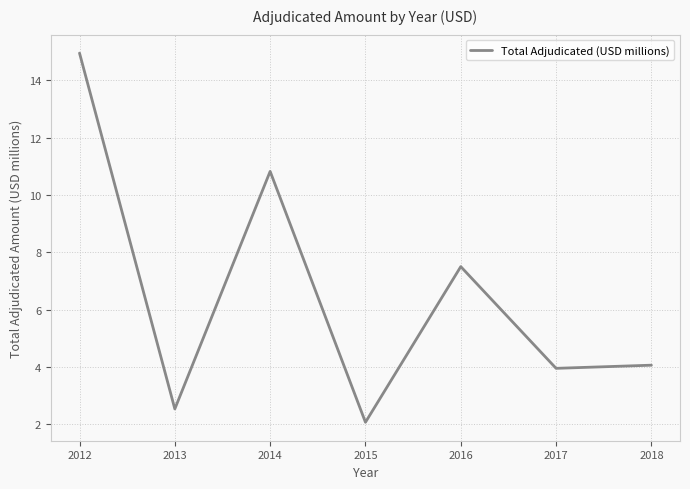

What is the difference between the values at 2016 and 2013?

5.0